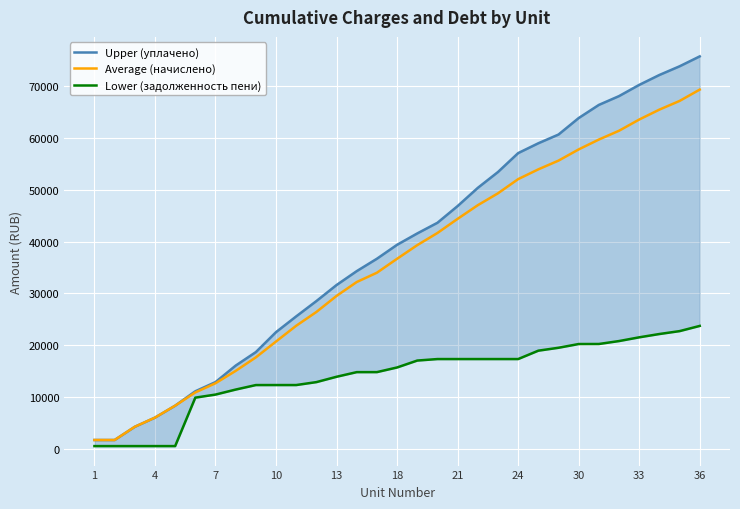

Which category has the lowest value across all series?

1